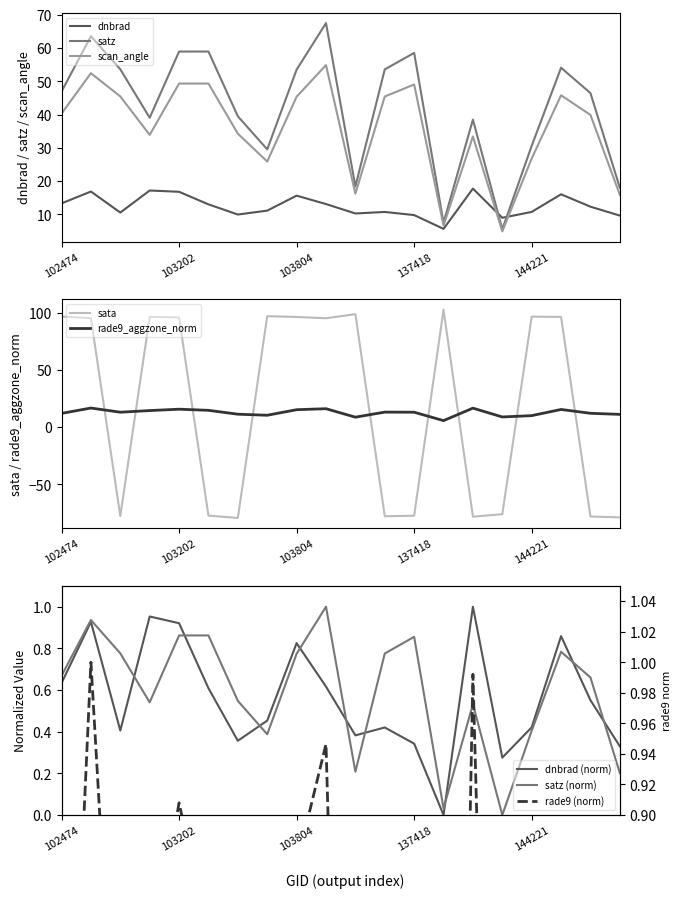

What is the difference between the maximum and second lowest values in the rade9_aggzone_norm series?

8.0